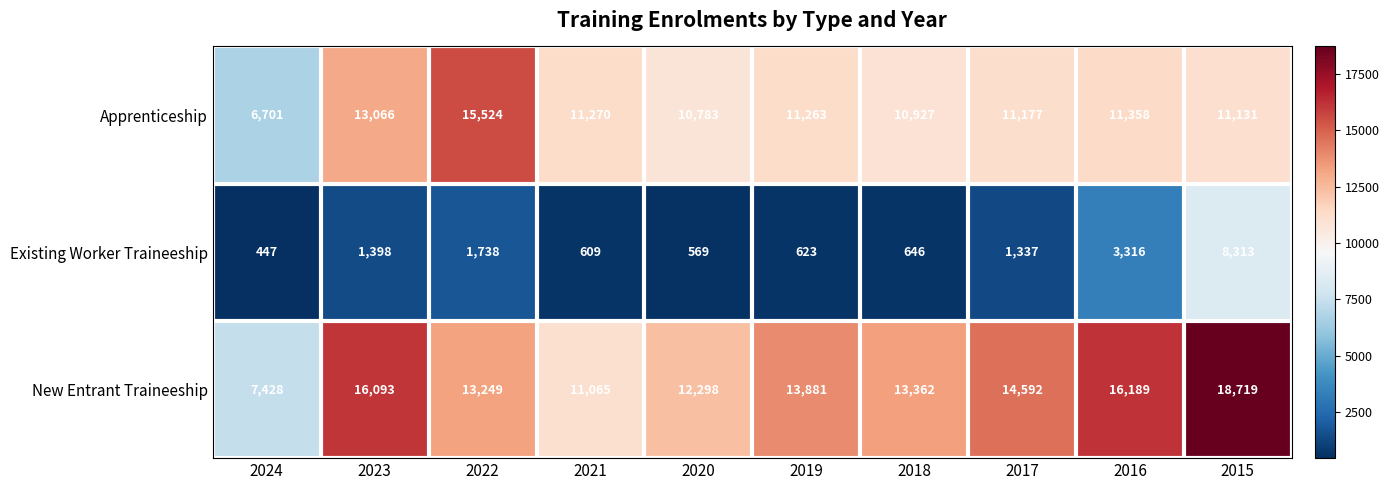

What is the average value of the Apprenticeship series?

11320